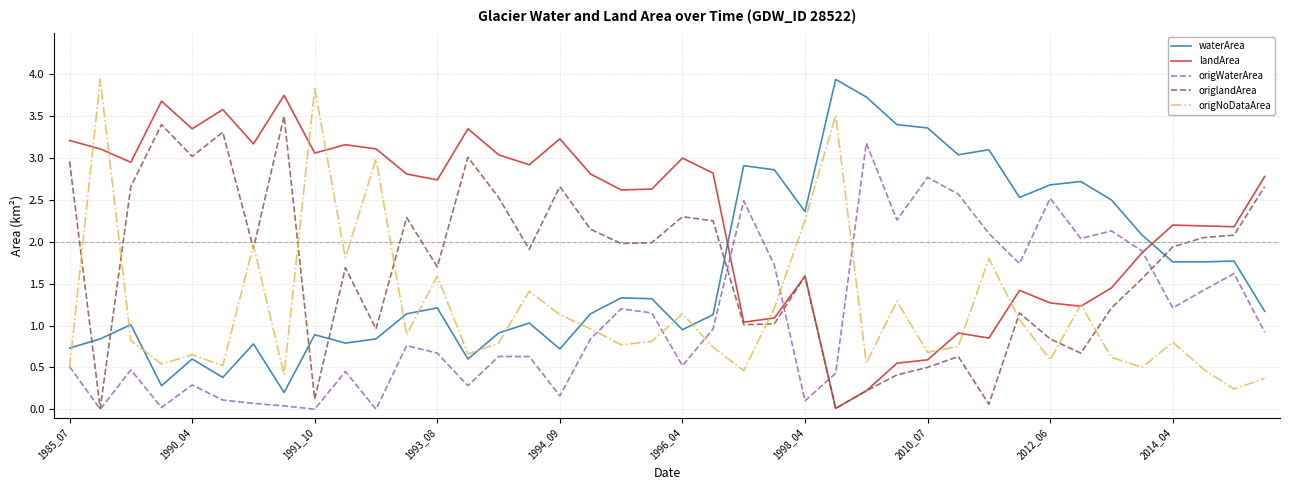

What is the highest value of the waterArea series?

3.9